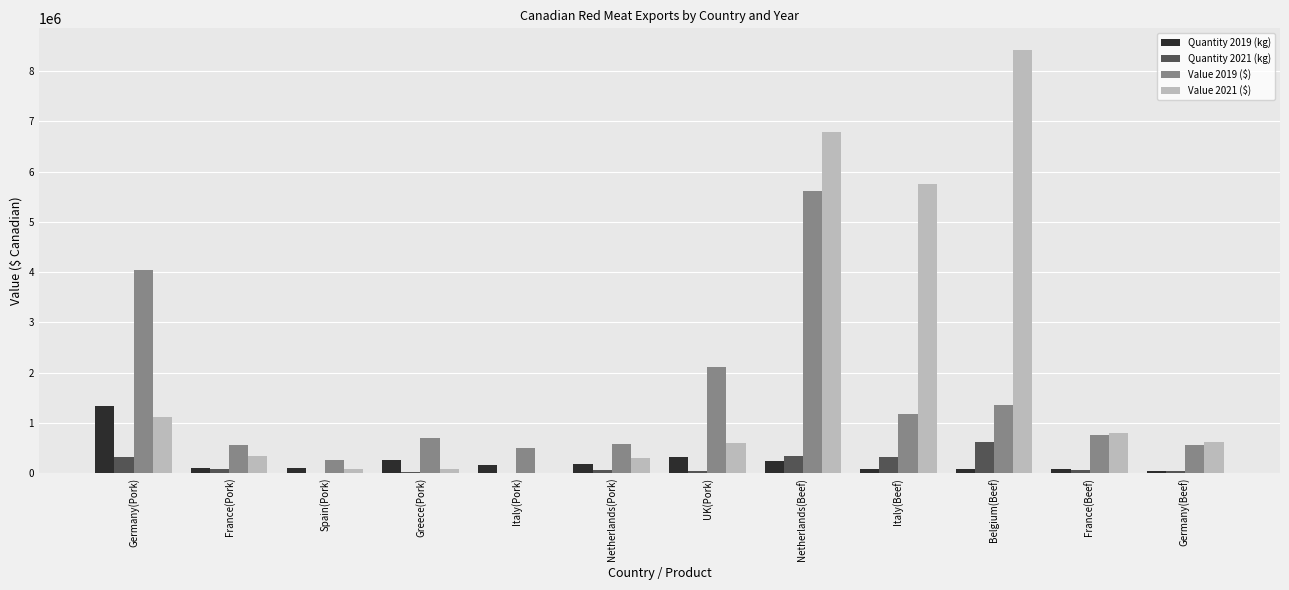

At which label does Value 2019 ($) reach its peak?

Netherlands(Beef)